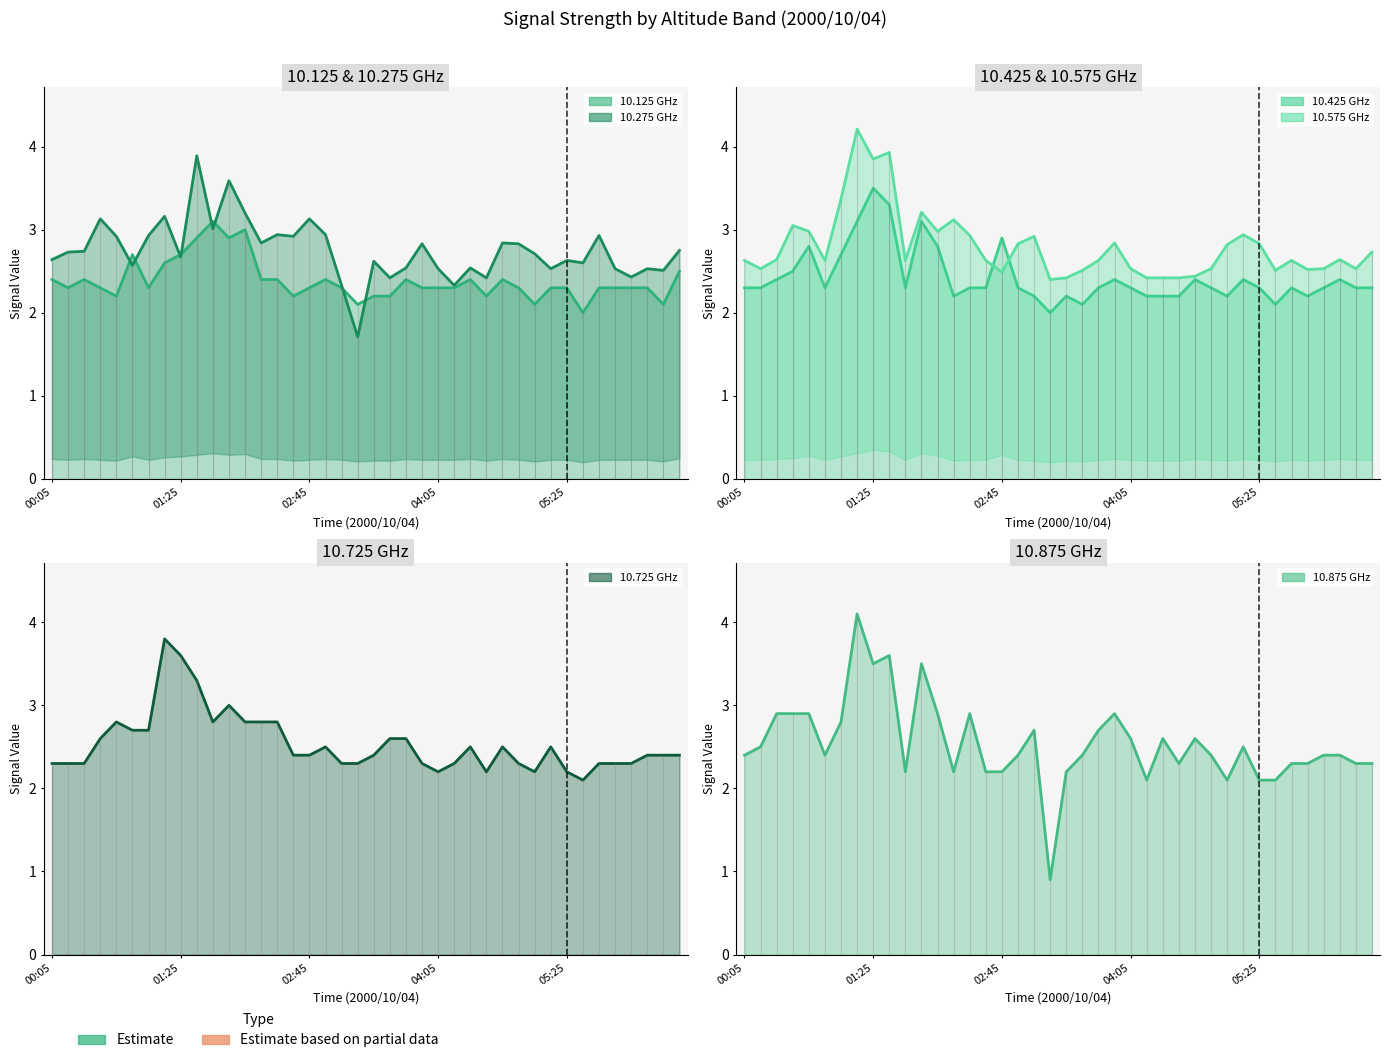

What is the sum of the 10.275 GHz line values at 20 and 36?

5.1